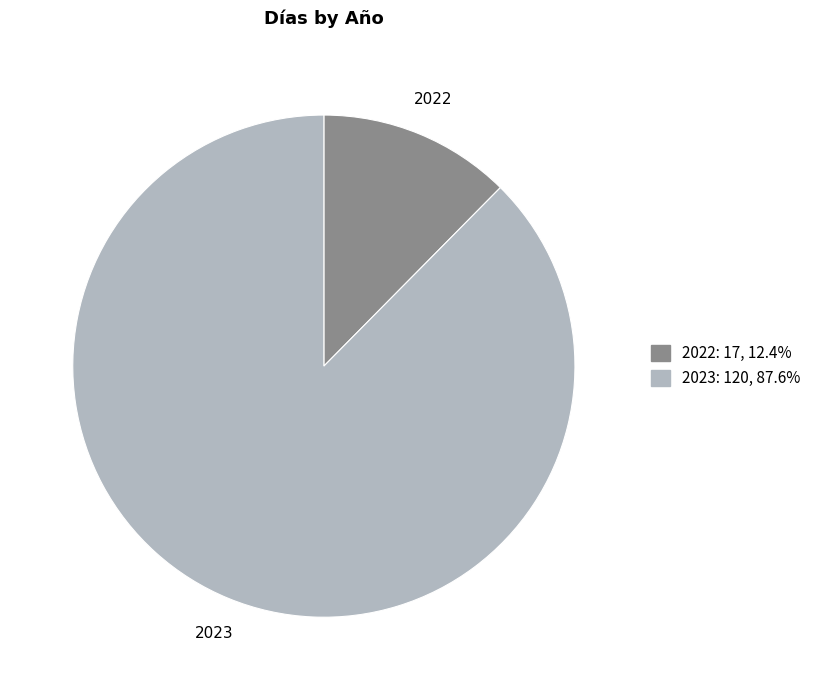

Between 2022 and 2023, which is larger?

2023